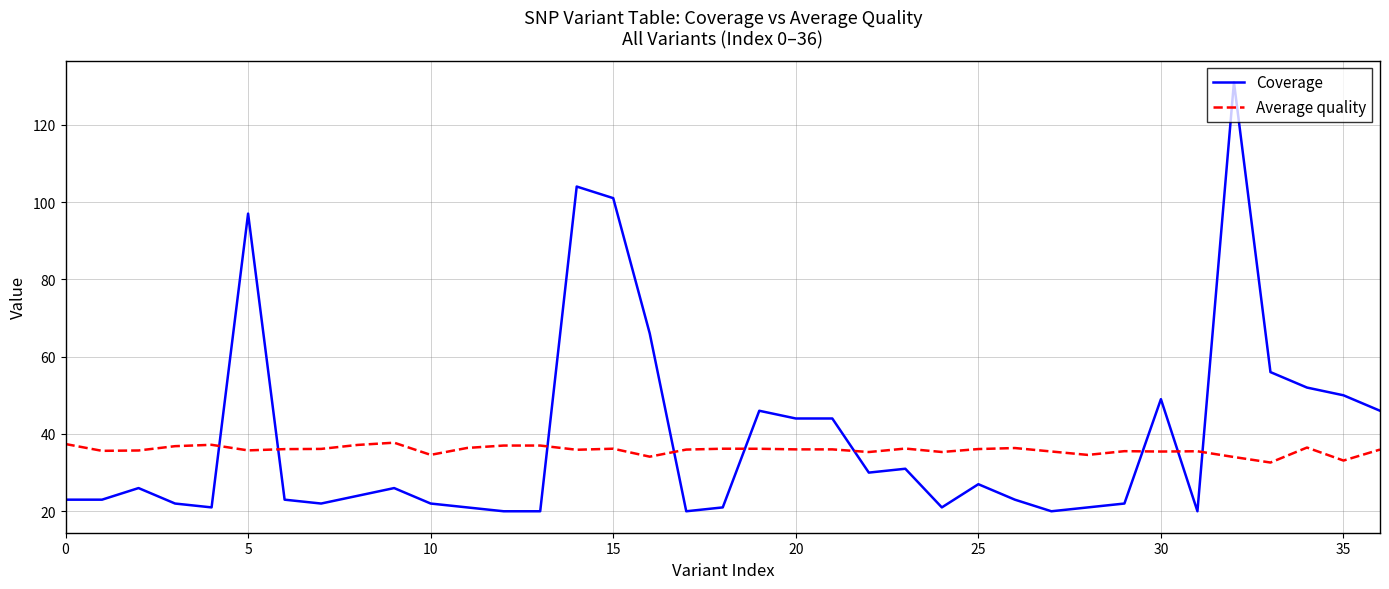

True or false: Coverage and Average quality intersect in this chart.

True